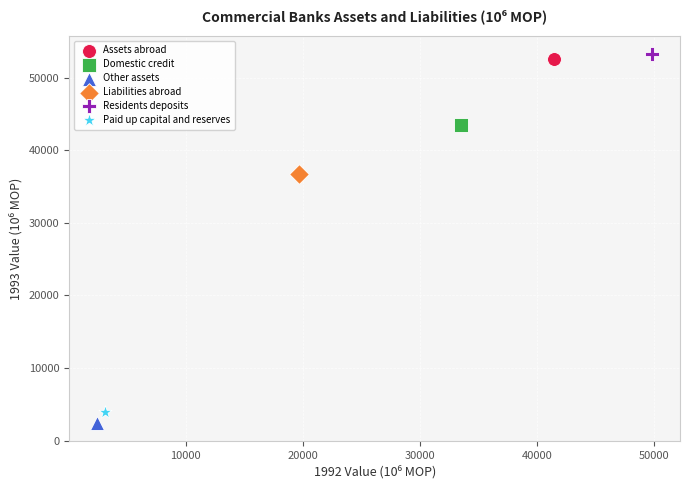

Which series reaches the maximum Y coordinate?

Residents deposits